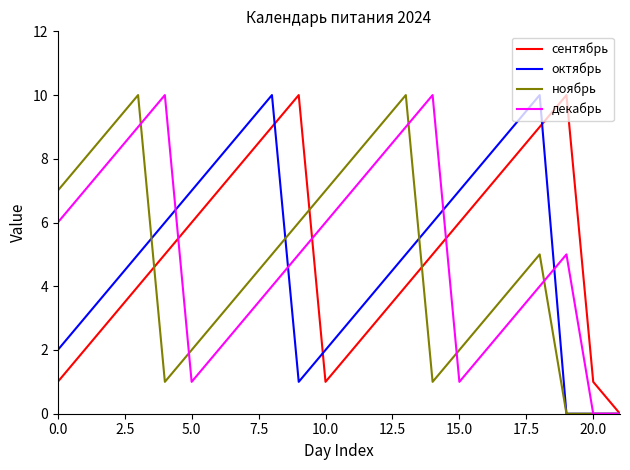

What are all the series names shown in the legend?

сентябрь, октябрь, ноябрь, декабрь